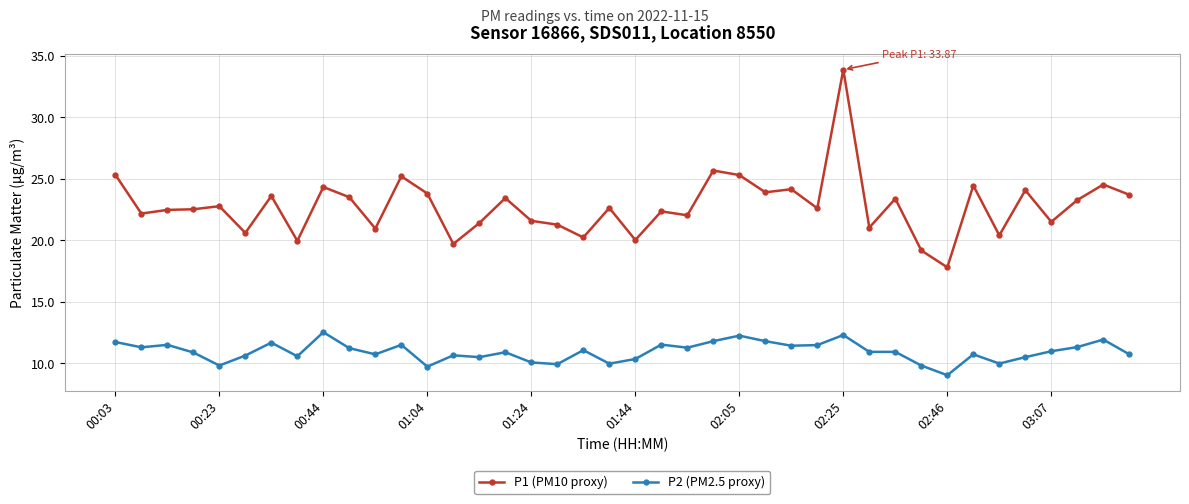

What is the difference between the second highest and minimum values in the P2 (PM2.5 proxy) series?

3.3